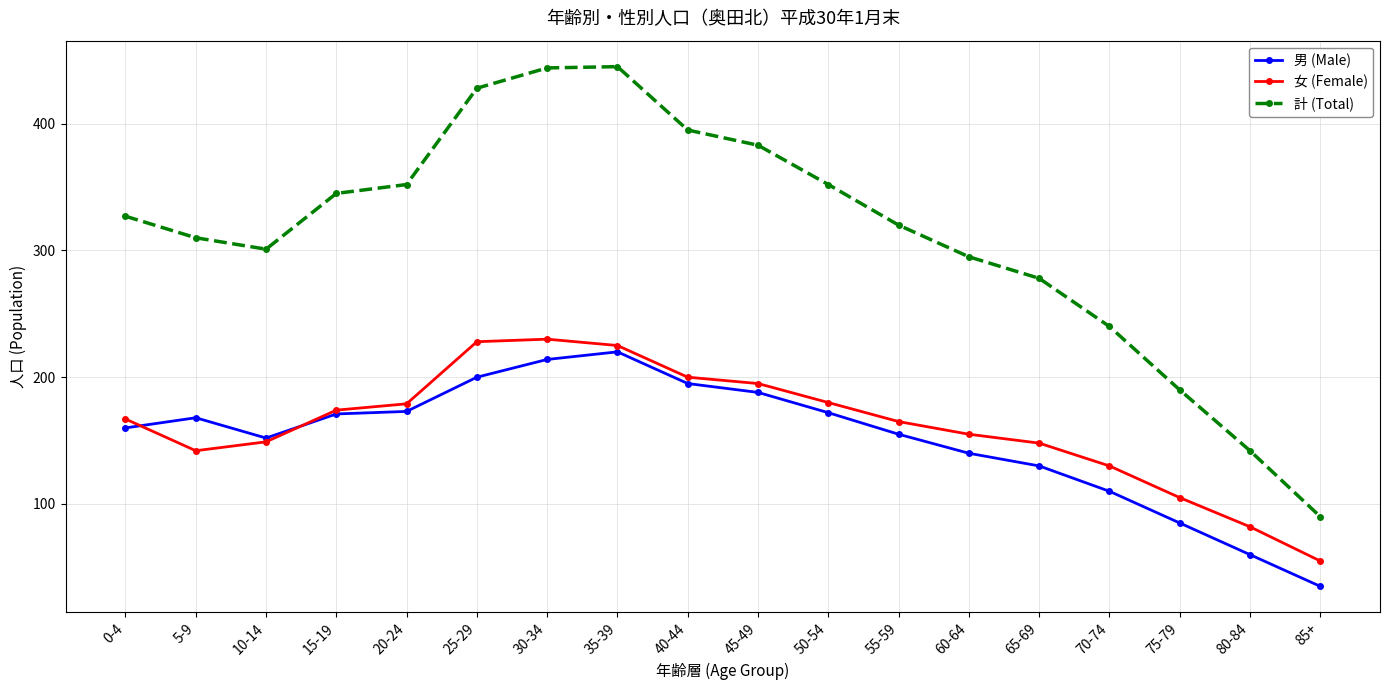

What is the value of the 男 (Male) point at the 8th from the left?

220